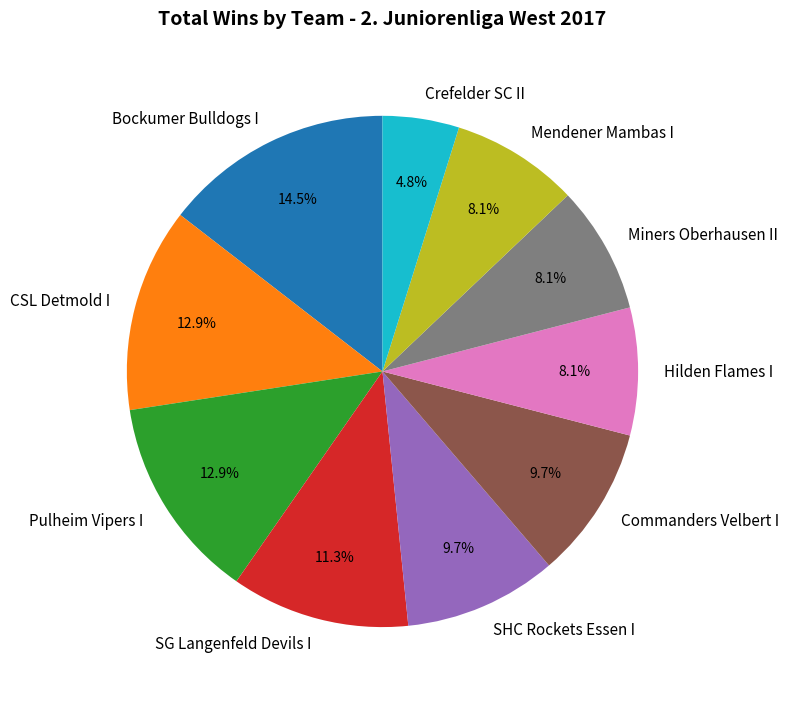

What percentage is the Hilden Flames I slice, to the nearest percent?

8%